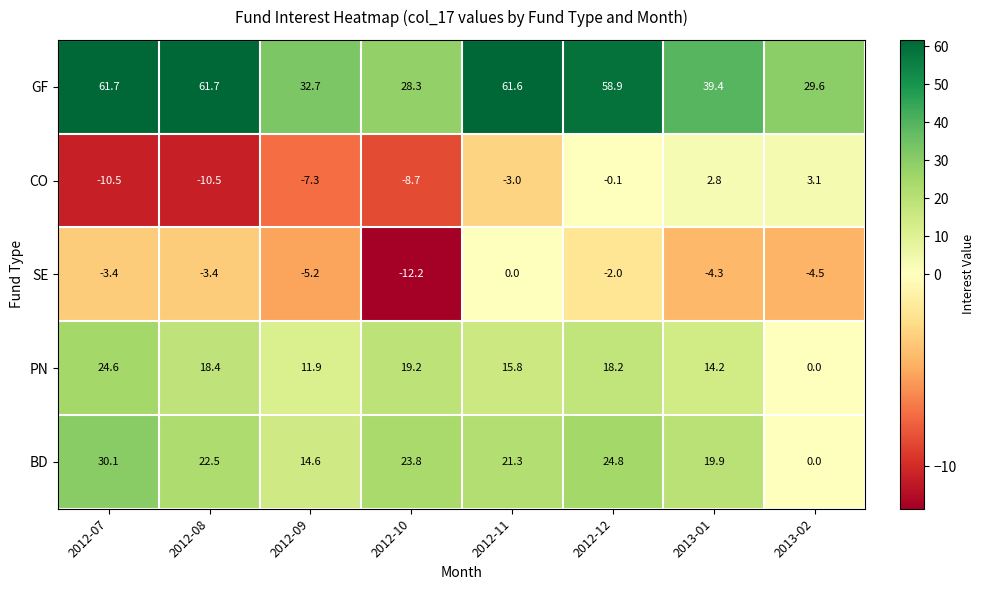

What is the sum of the BD values at 2012-07 and 2012-09?

44.7